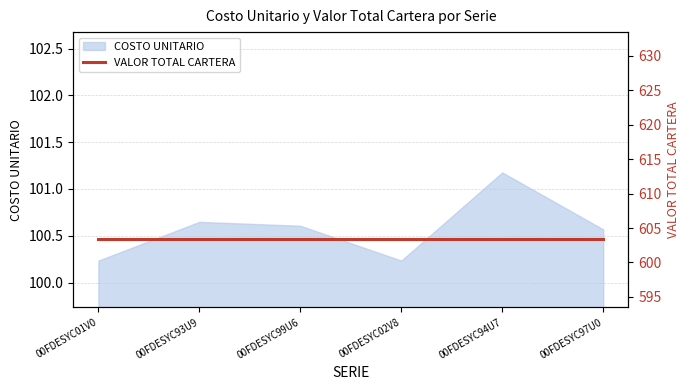

How many values are between 100 and 101?

5